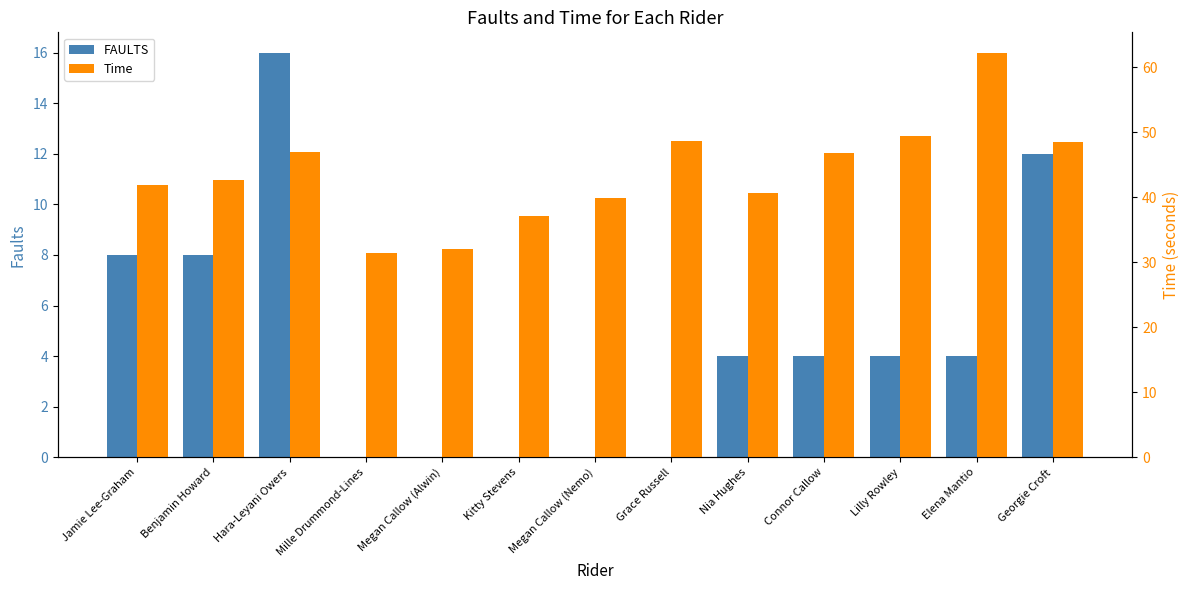

List the series in order of their peak value, lowest first.

FAULTS, Time